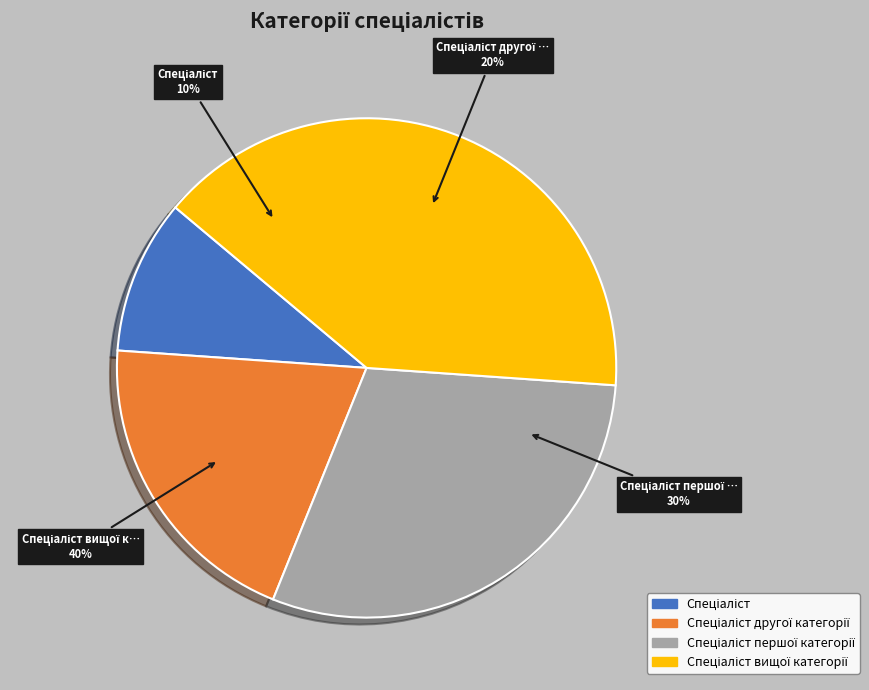

True or false: Спеціаліст accounts for 10% of the total.

True